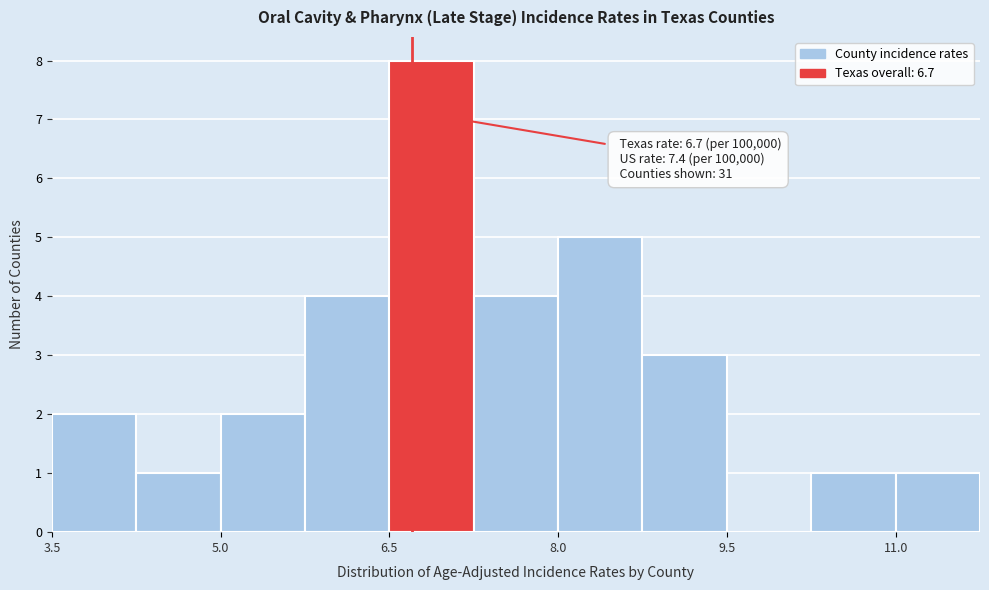

Read against the x-axis, roughly where is the centre of the tallest bar?

6.8